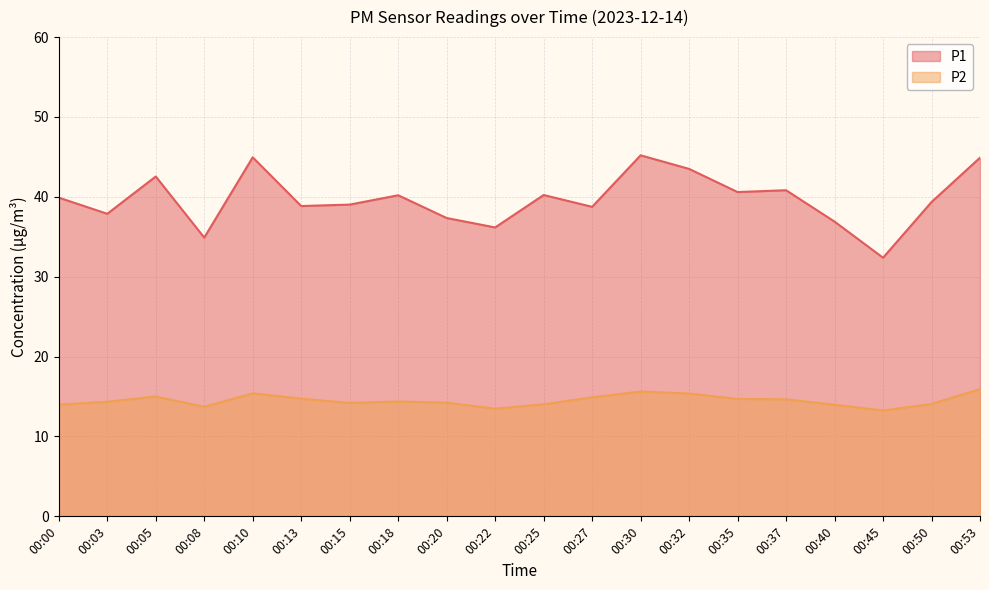

True or false: P2 and P1 intersect in this chart.

False